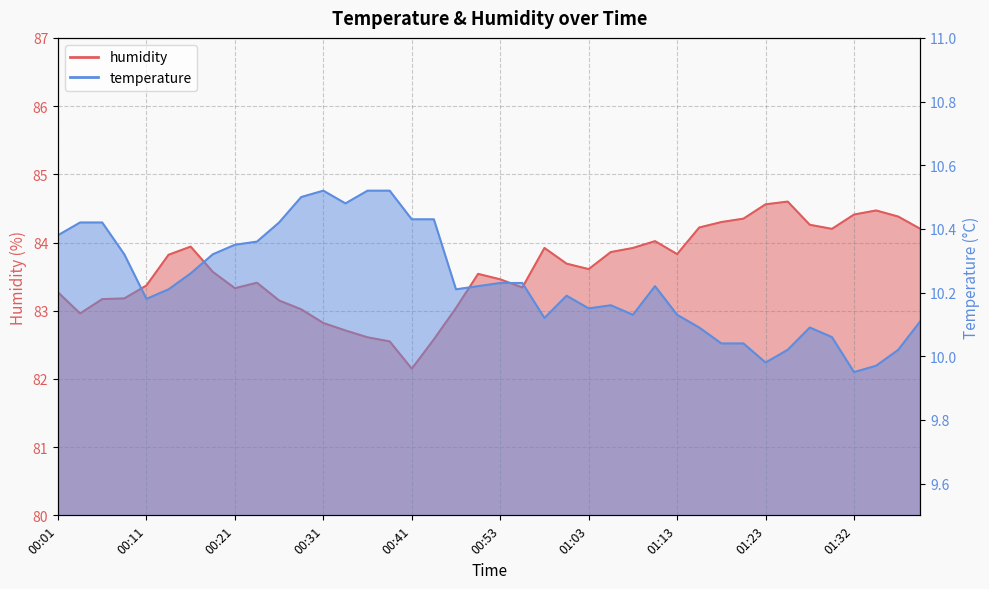

How many data points in temperature are less than 10?

3